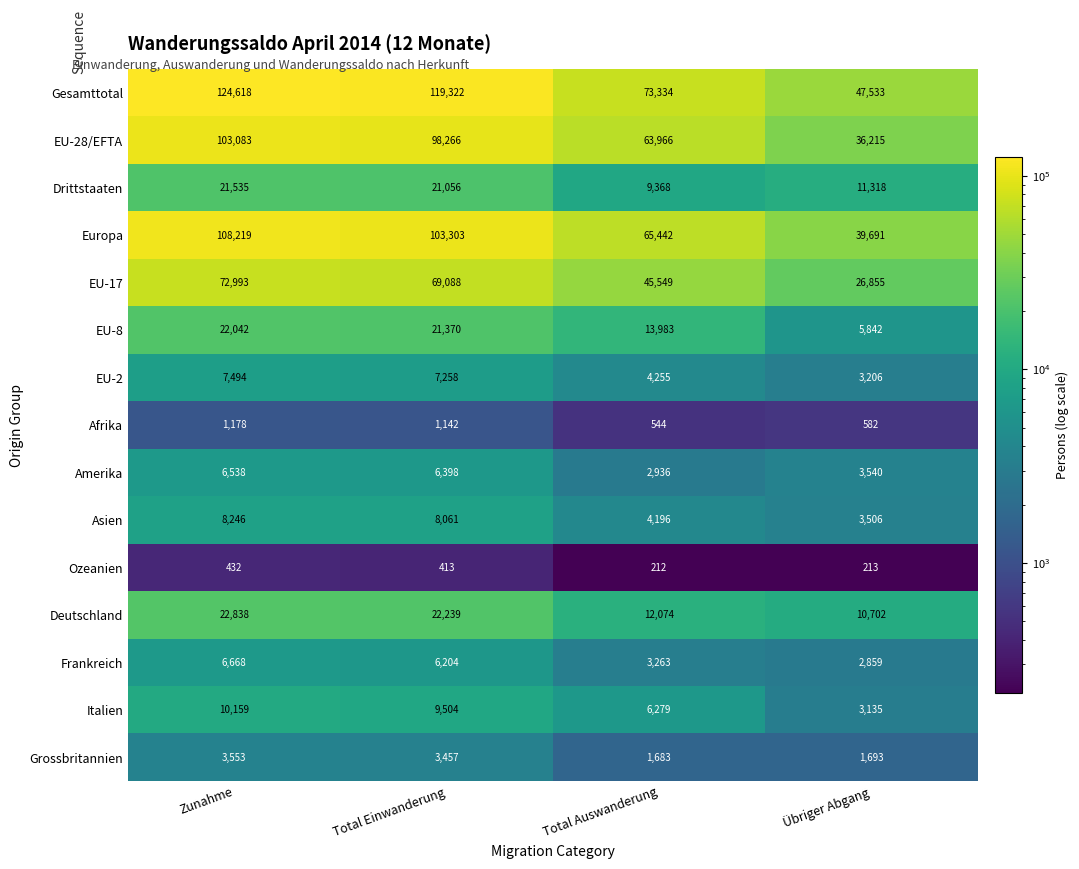

What is the difference between the maximum and minimum values in the Afrika series?

634